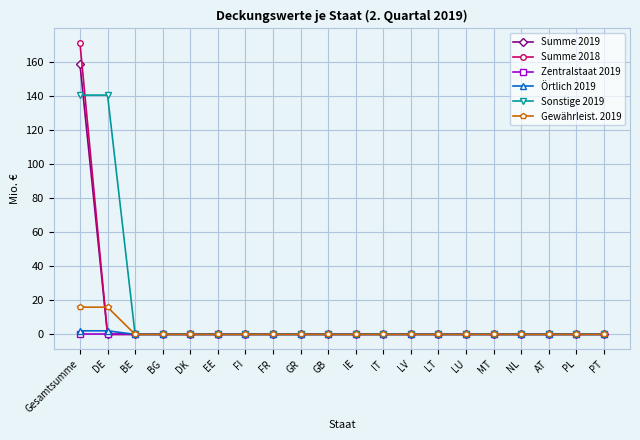

Is this an area chart (filled region under the line)?

No